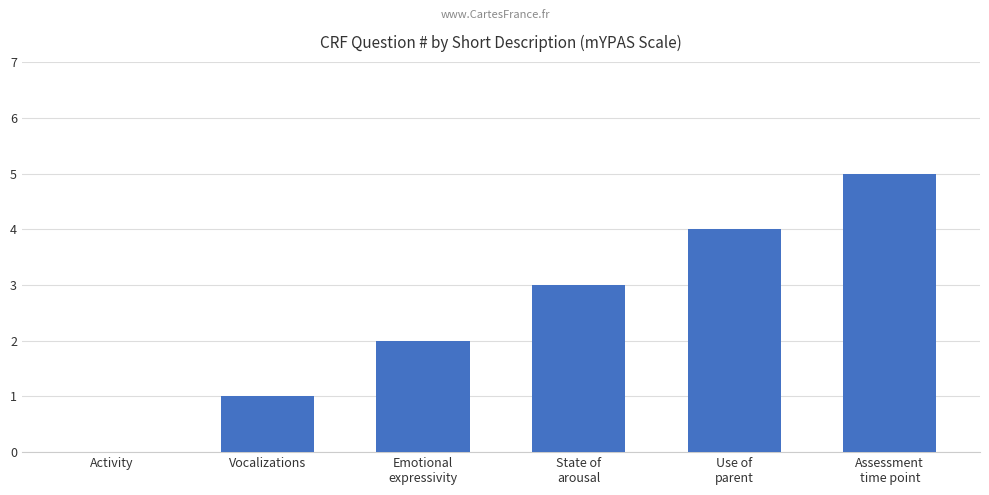

Reading right to left, transcribe all the data shown in this chart.

Assessment
time point=5	Use of
parent=4	State of
arousal=3	Emotional
expressivity=2	Vocalizations=1	Activity=0